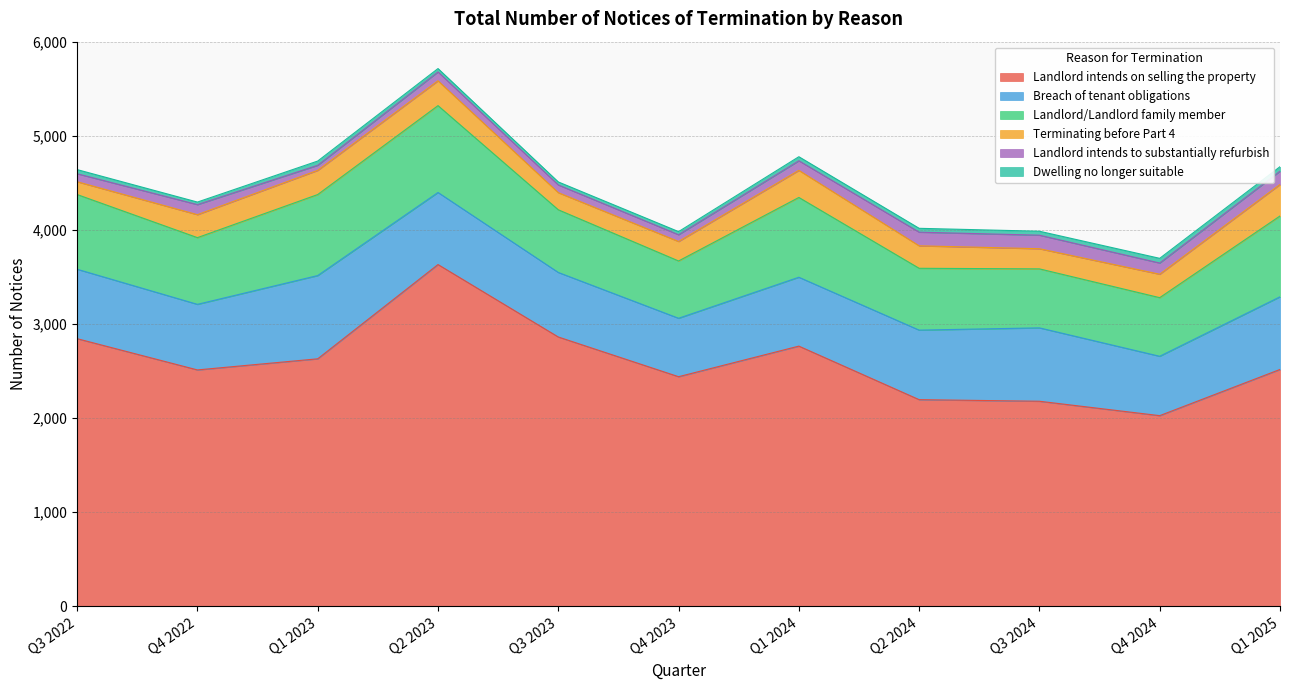

True or false: Breach of tenant obligations and Landlord intends on selling the property intersect in this chart.

False